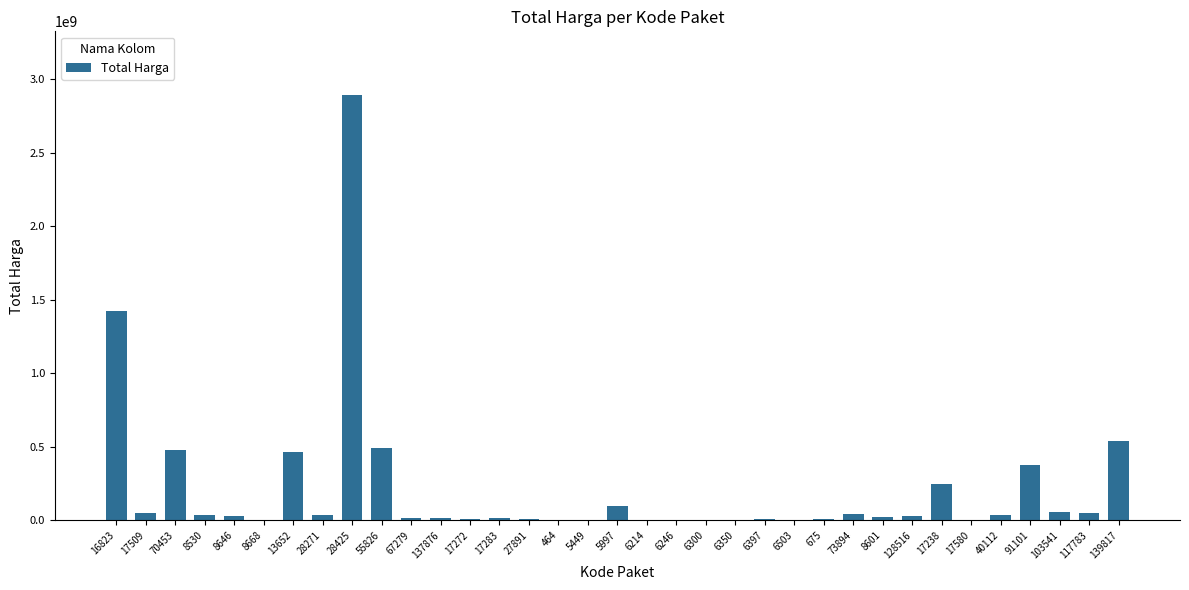

What is the sum of all values?

7518497085